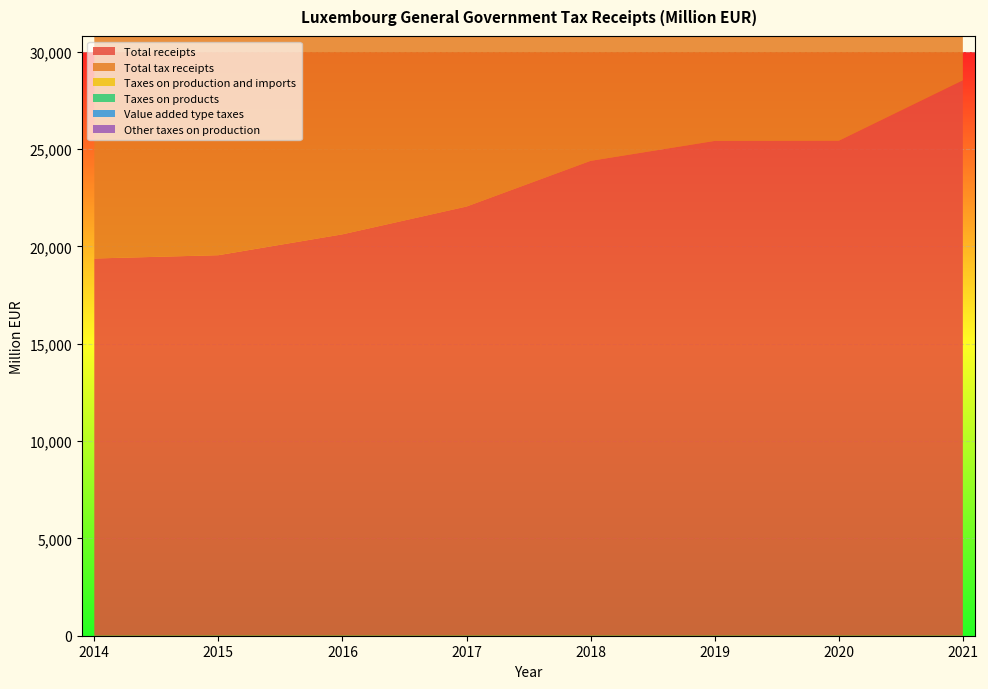

Reading left to right, list all the values displayed in this chart.

Total receipts: 2014=19382.0	2015=19551.5	2016=20623.8	2017=22050.4	2018=24398.6	2019=25422.5	2020=25433.2	2021=28533.4
Total tax receipts: 2014=13428.3	2015=13297.9	2016=14144.0	2017=15132.7	2018=17100.8	2019=17709.6	2020=17335.7	2021=19942.3
Taxes on production and imports: 2014=6558.0	2015=5769.1	2016=6047.6	2017=6482.1	2018=6876.7	2019=7084.9	2020=7039.4	2021=8369.1
Taxes on products: 2014=5688.4	2015=4766.7	2016=4993.2	2017=5340.9	2018=5688.8	2019=5892.3	2020=5837.8	2021=6876.0
Value added type taxes: 2014=3770.2	2015=3014.6	2016=3148.0	2017=3381.8	2018=3533.5	2019=3685.4	2020=3741.1	2021=4344.0
Other taxes on production: 2014=869.6	2015=1002.4	2016=1054.4	2017=1141.1	2018=1187.9	2019=1192.6	2020=1201.6	2021=1493.2